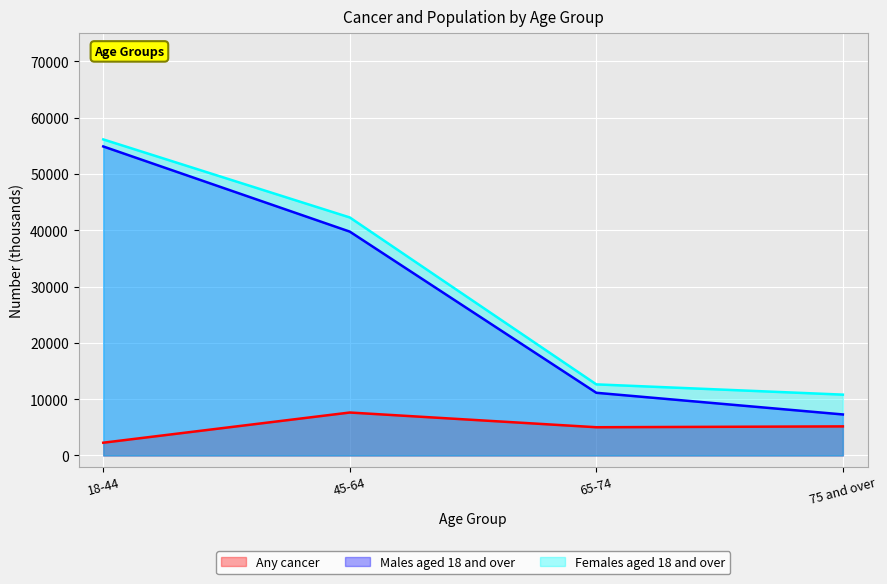

Which series has the largest range (max minus min)?

Males aged 18 and over